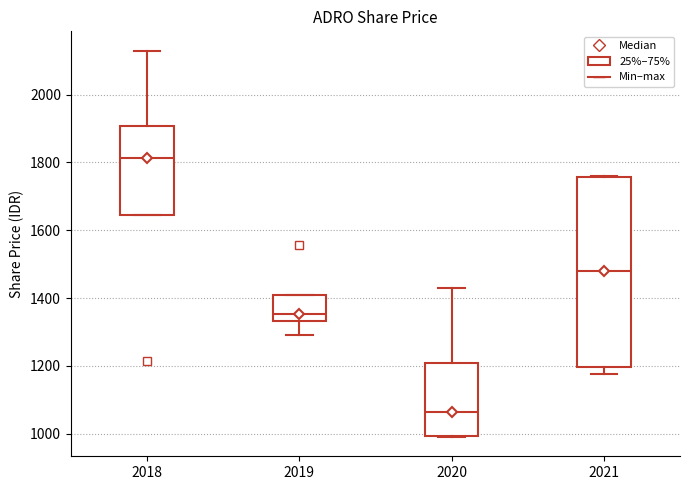

Which box has the lowest median line?

2020